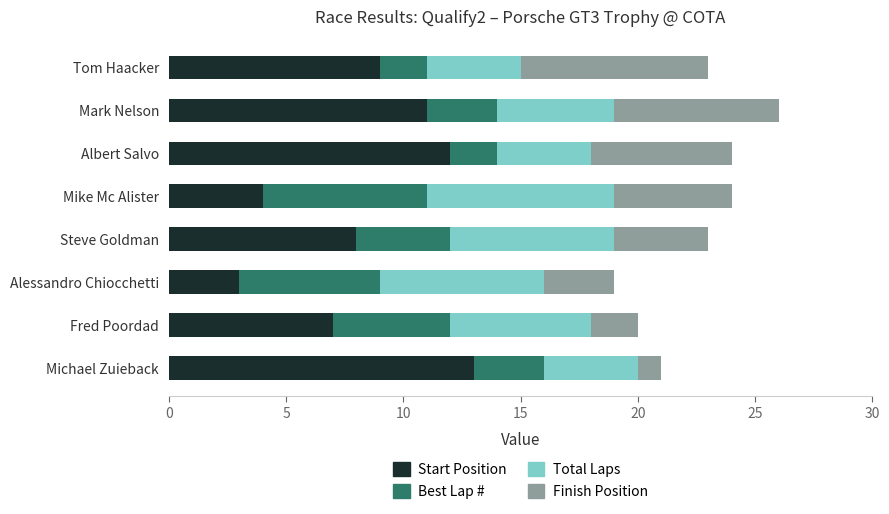

Which category has the lowest value in the Start Position series?

Alessandro Chiocchetti